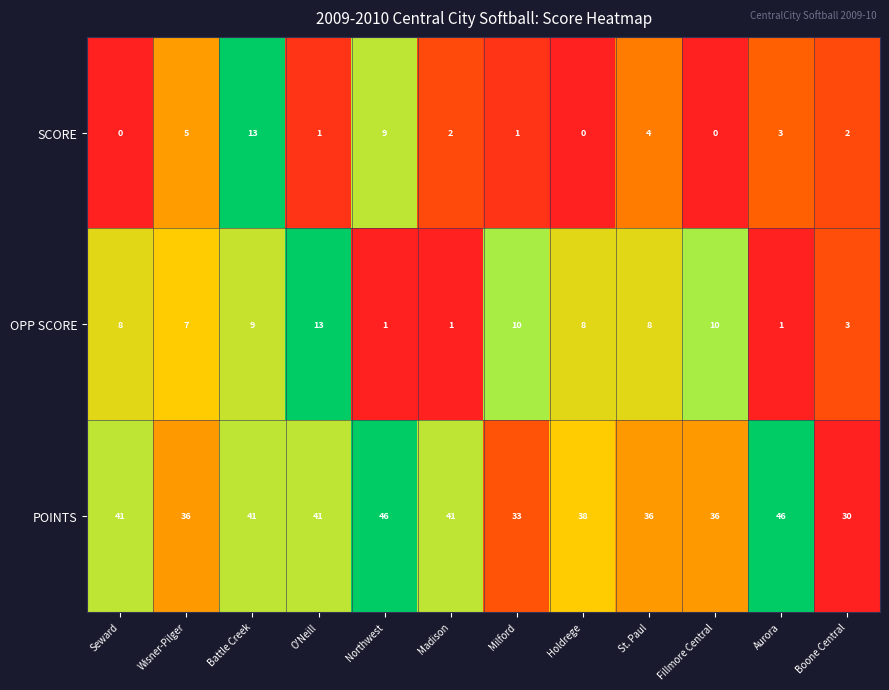

Read the POINTS value at Northwest, to the nearest 5.

45